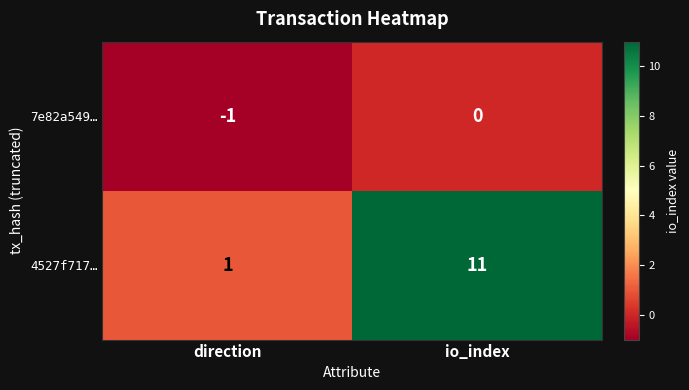

Rank the series by their average value, from lowest to highest.

7e82a549…, 4527f717…